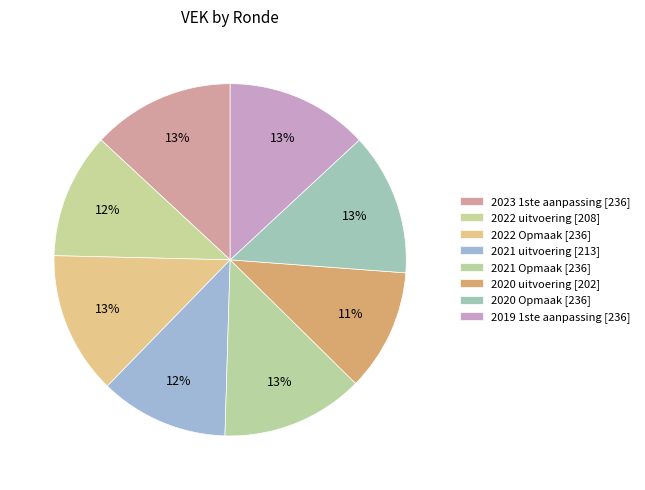

To the nearest percent, what is the difference between the largest and smallest slice percentages?

2%